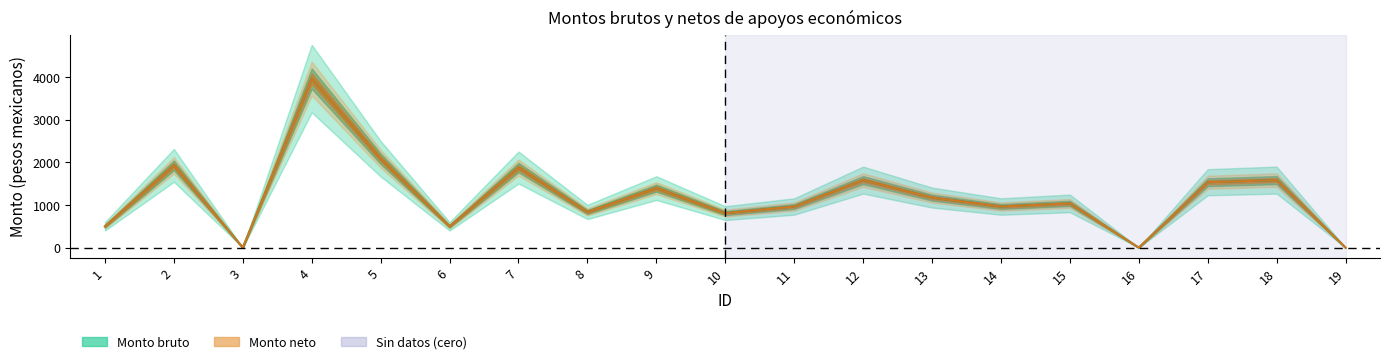

At how many categories does at least one series exceed 3884?

1